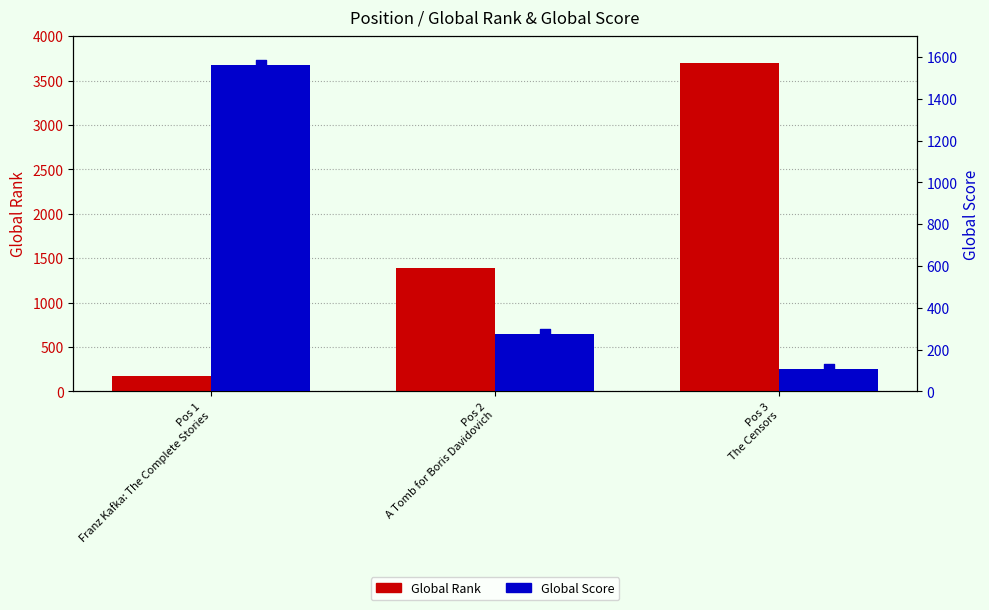

What are all the series names shown in the legend?

Global Rank, Global Score